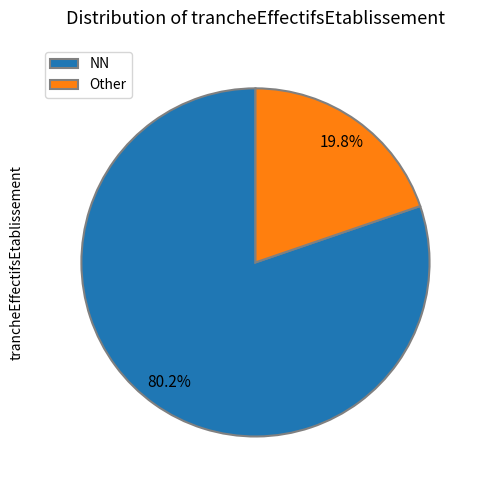

How many segments does this pie chart have?

2